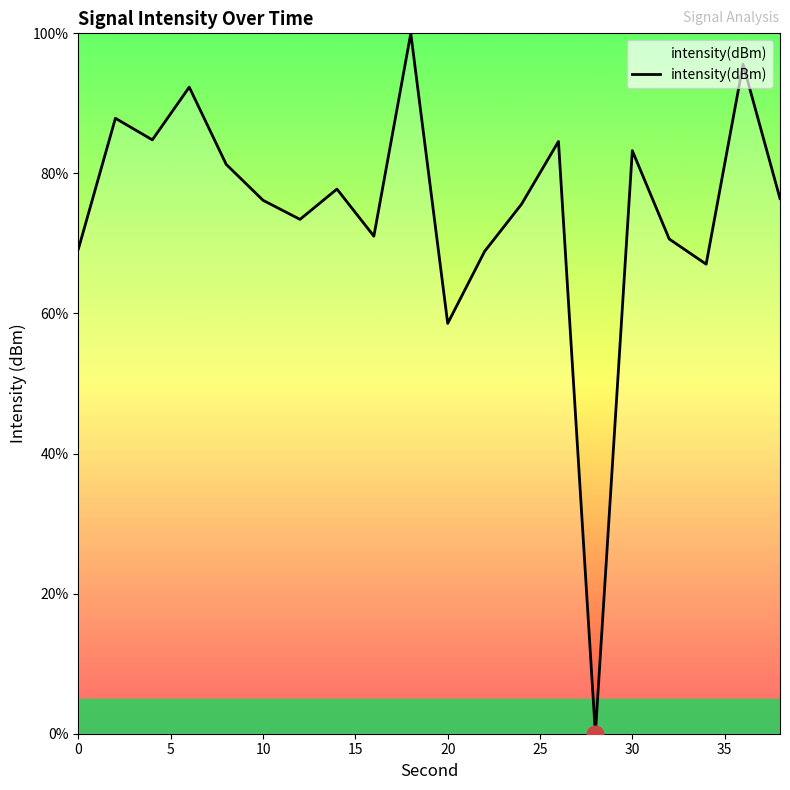

What is the greatest value displayed?

100.0